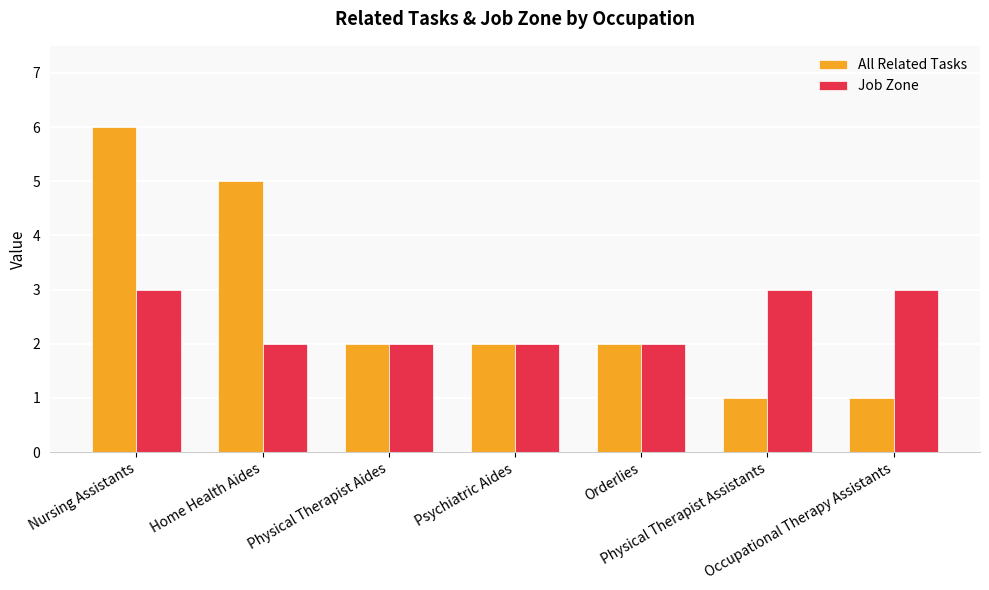

What is the maximum value for All Related Tasks?

6